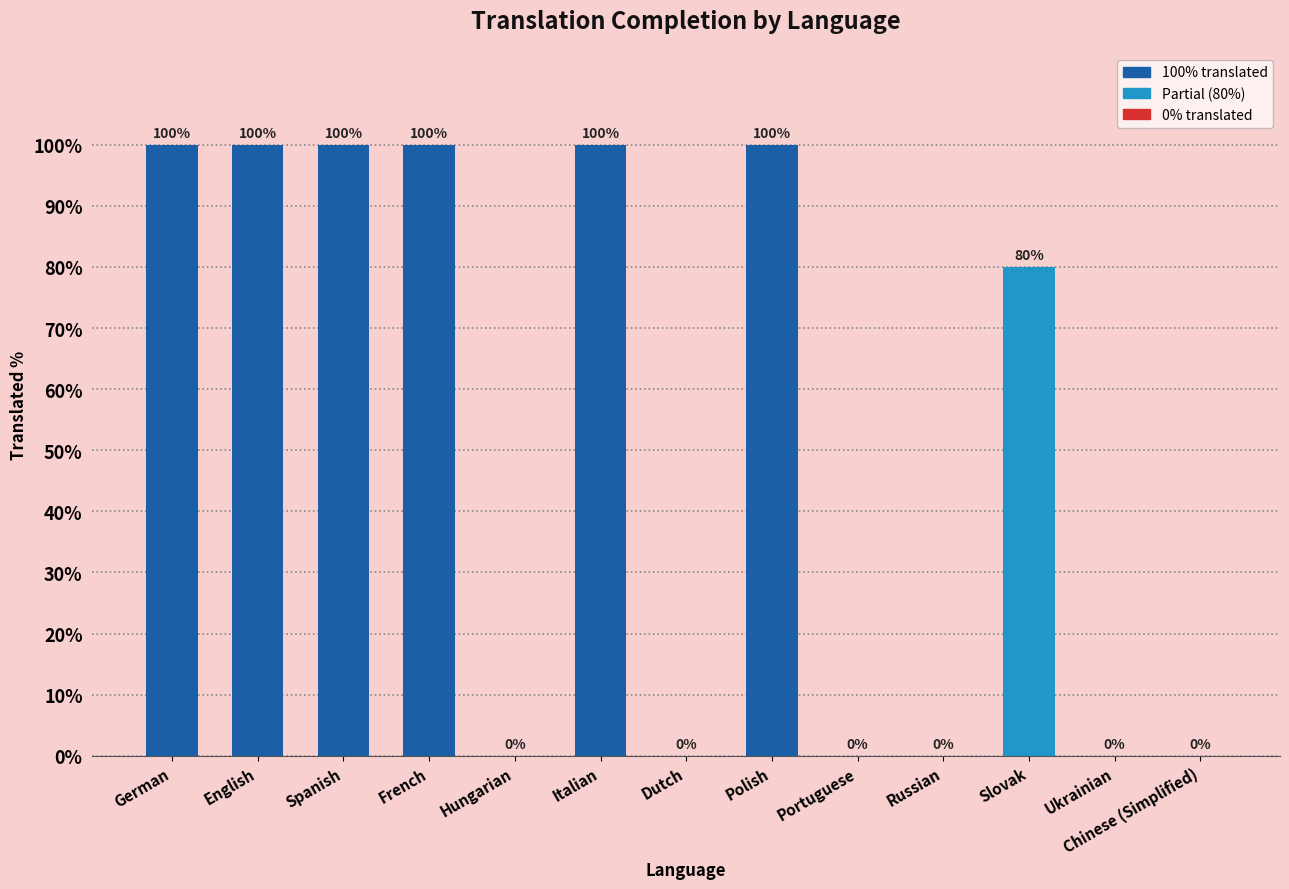

Where is the data nearest to the value 50?

Slovak